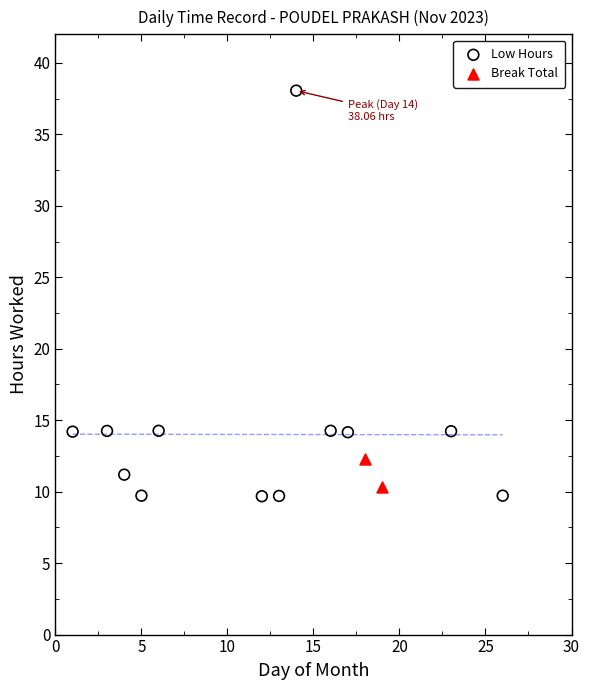

What are all the series names shown in the legend?

Low Hours, Break Total